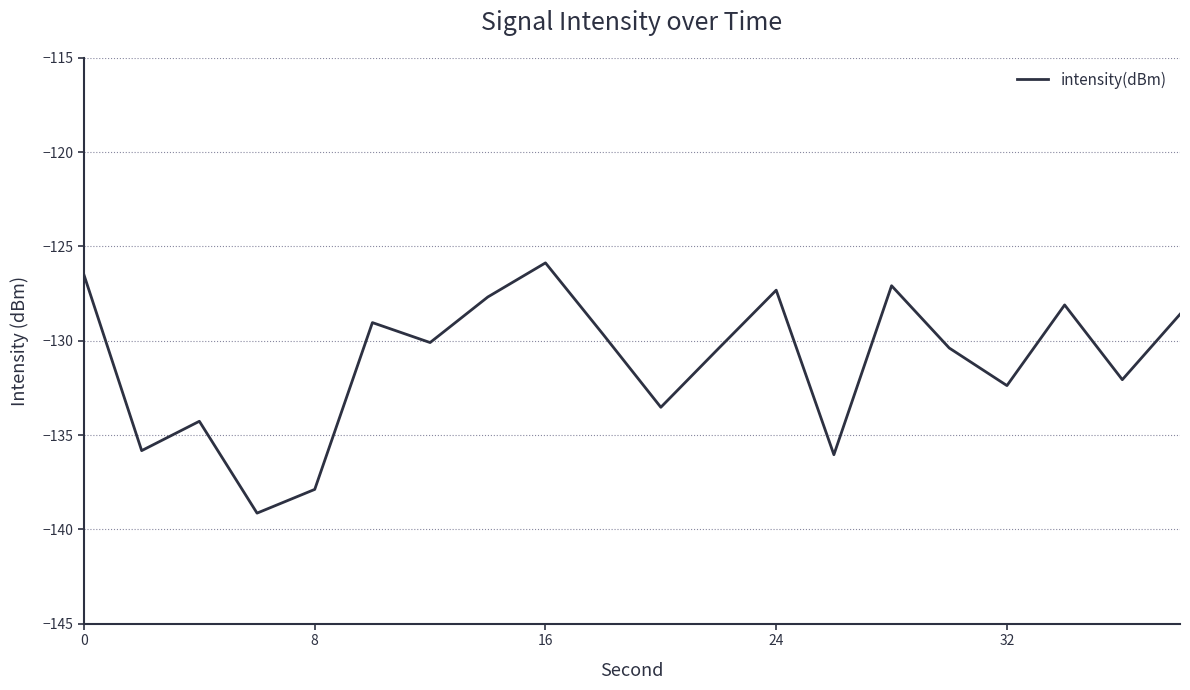

What is the maximum value shown in the chart?

-125.9